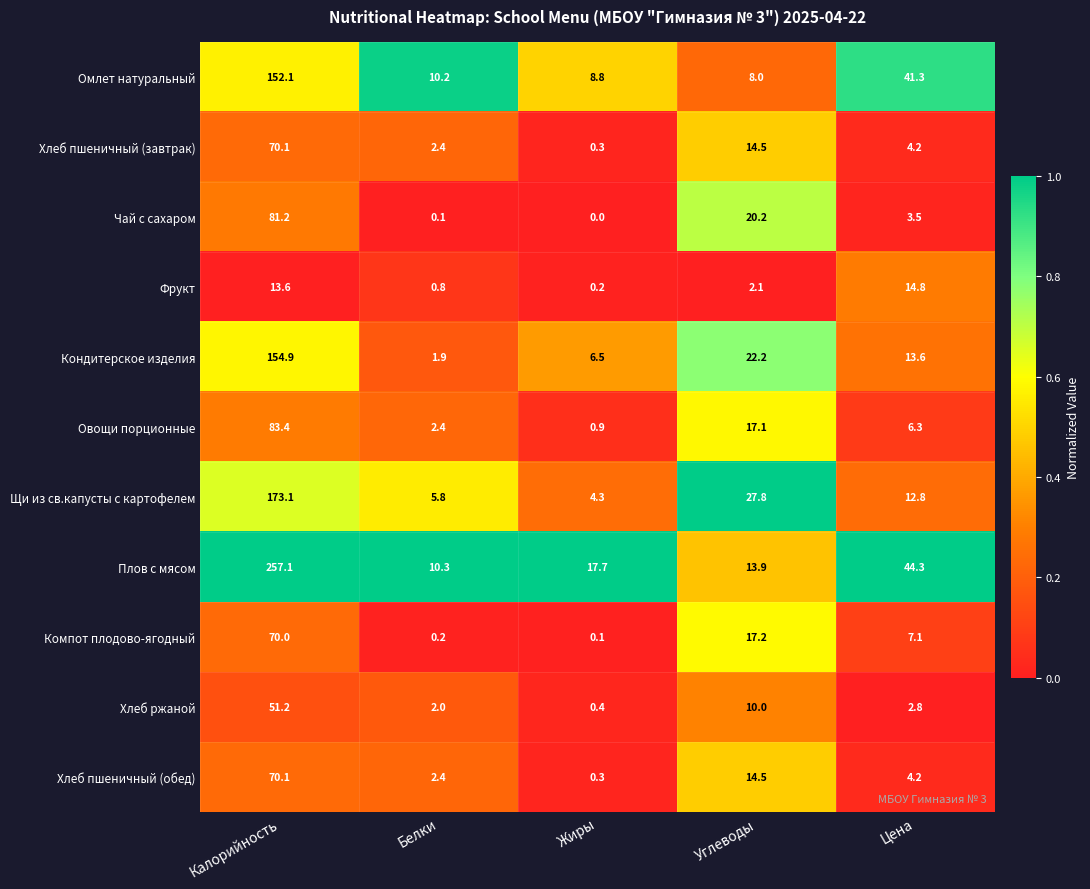

At how many categories does at least one series exceed 0?

5